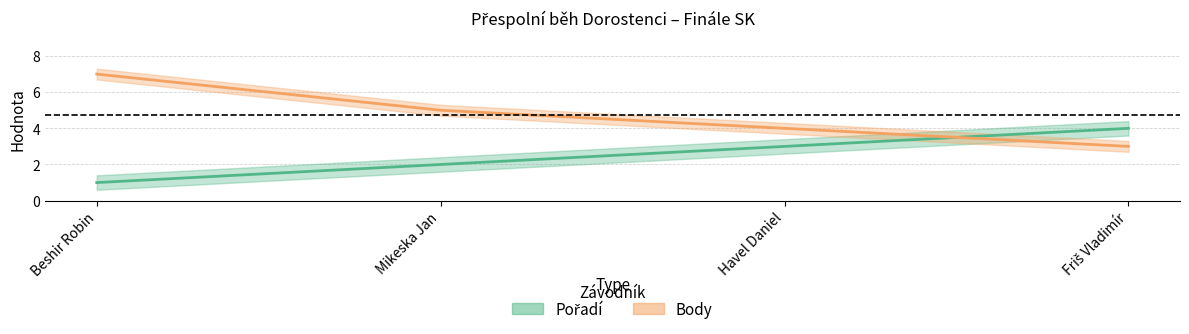

After their last crossing, which series has the higher values: Pořadí or Body?

Pořadí